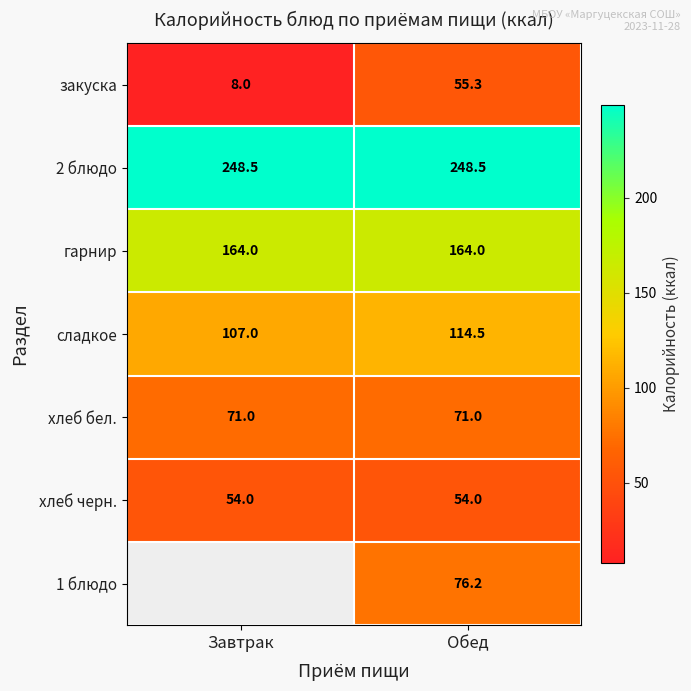

Is the value of 2 блюдо at Обед greater than the value of сладкое at Завтрак?

Yes